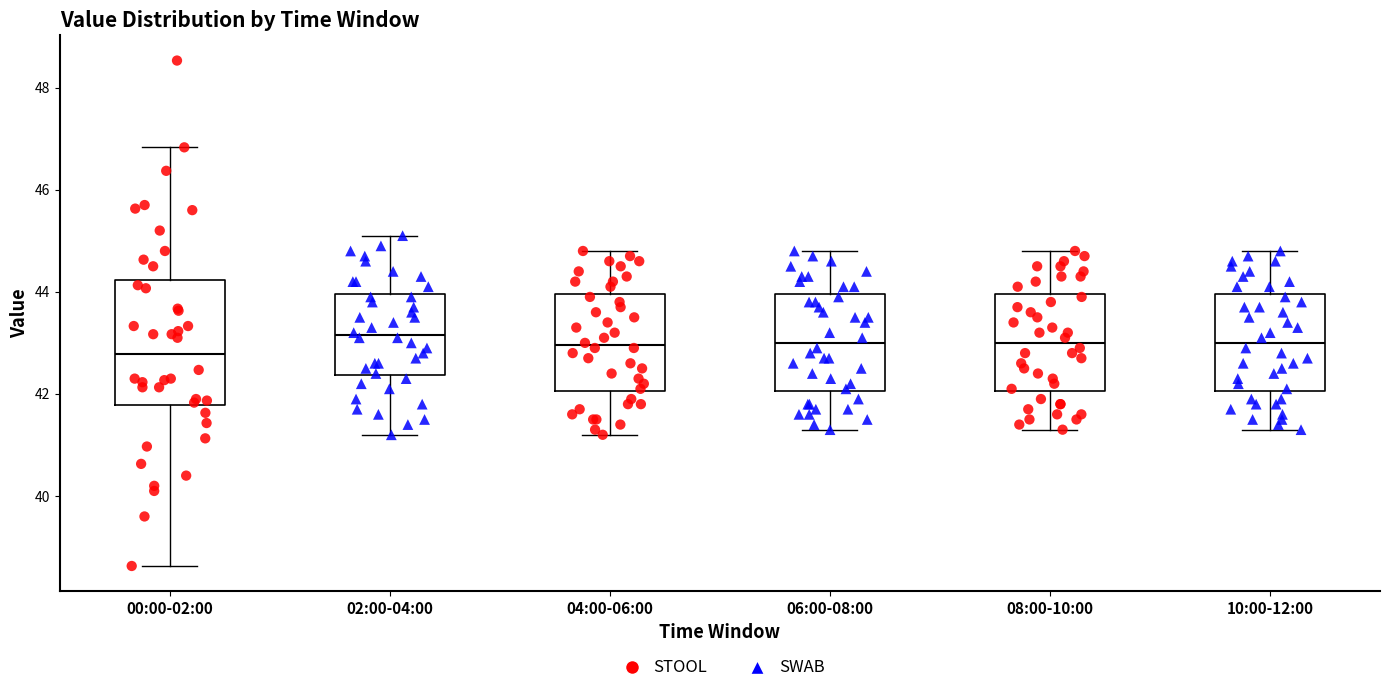

Comparing the boxes themselves (not the whiskers), which one is the tallest?

00:00-02:00